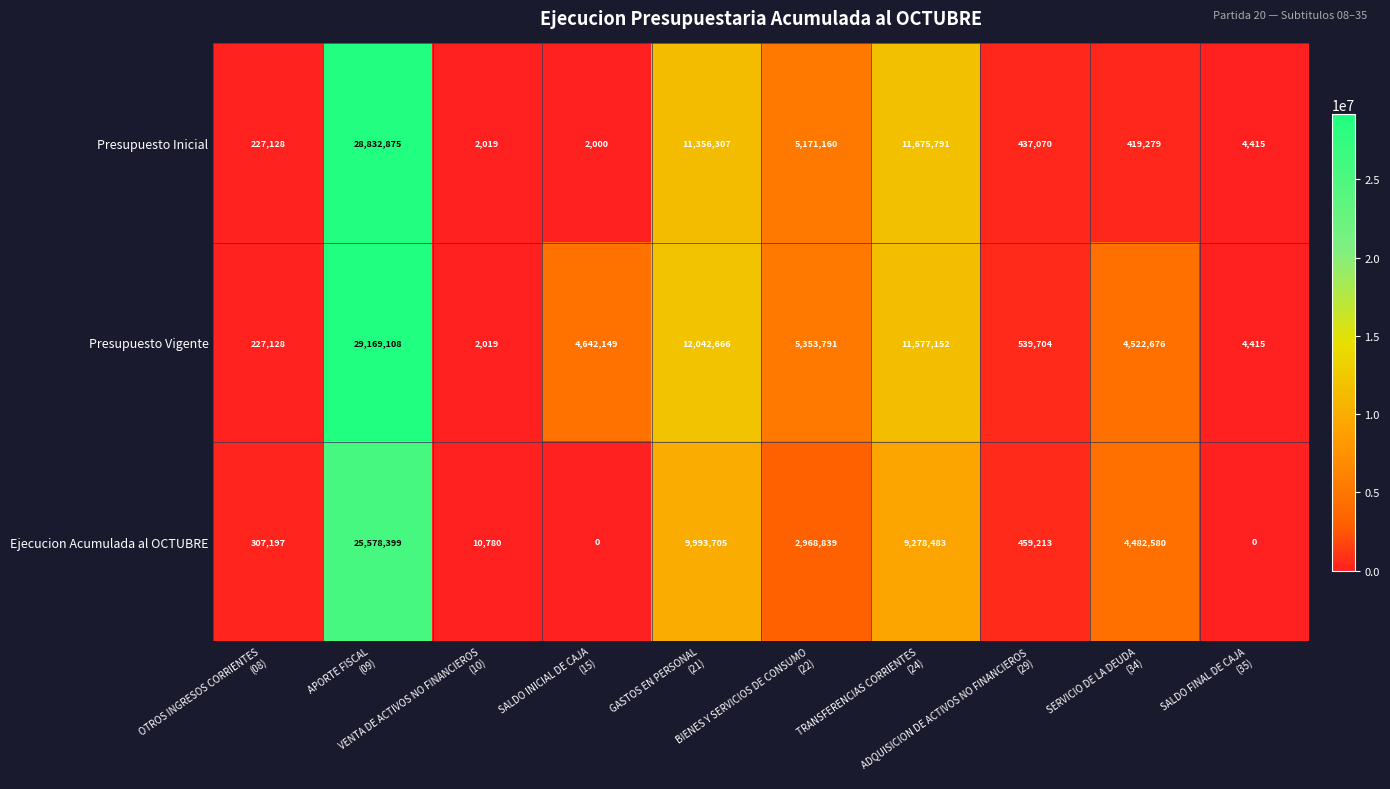

Which series has the widest spread of values?

Presupuesto Vigente